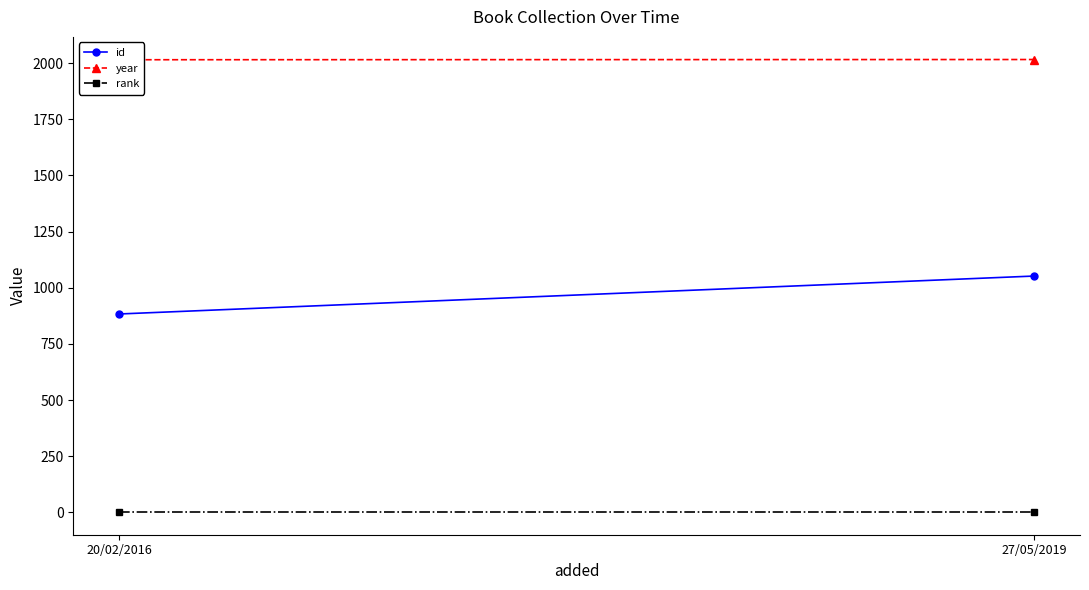

At which label is rank closest to 1?

20/02/2016